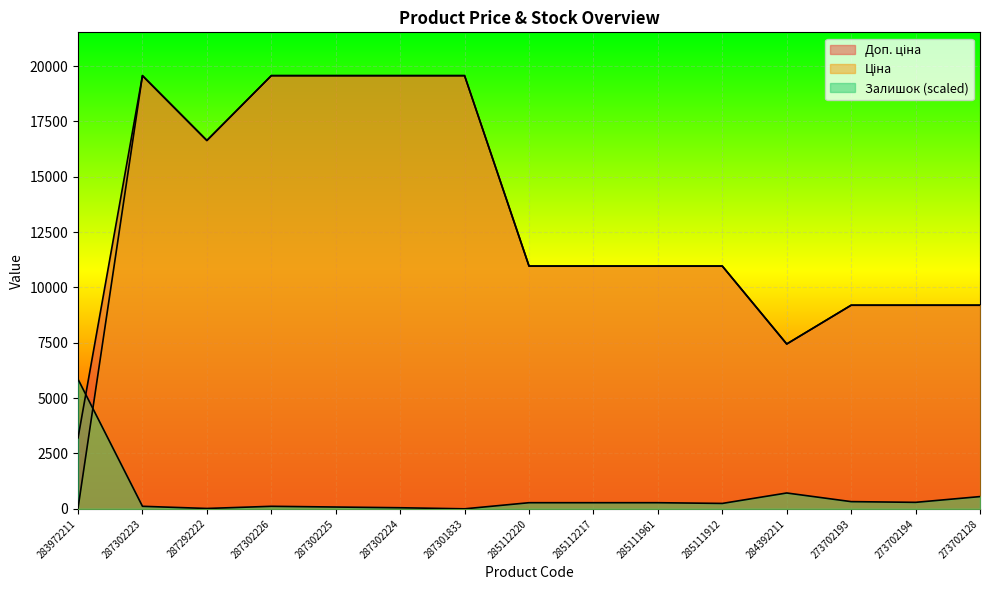

At how many categories does at least one series exceed 1828?

15